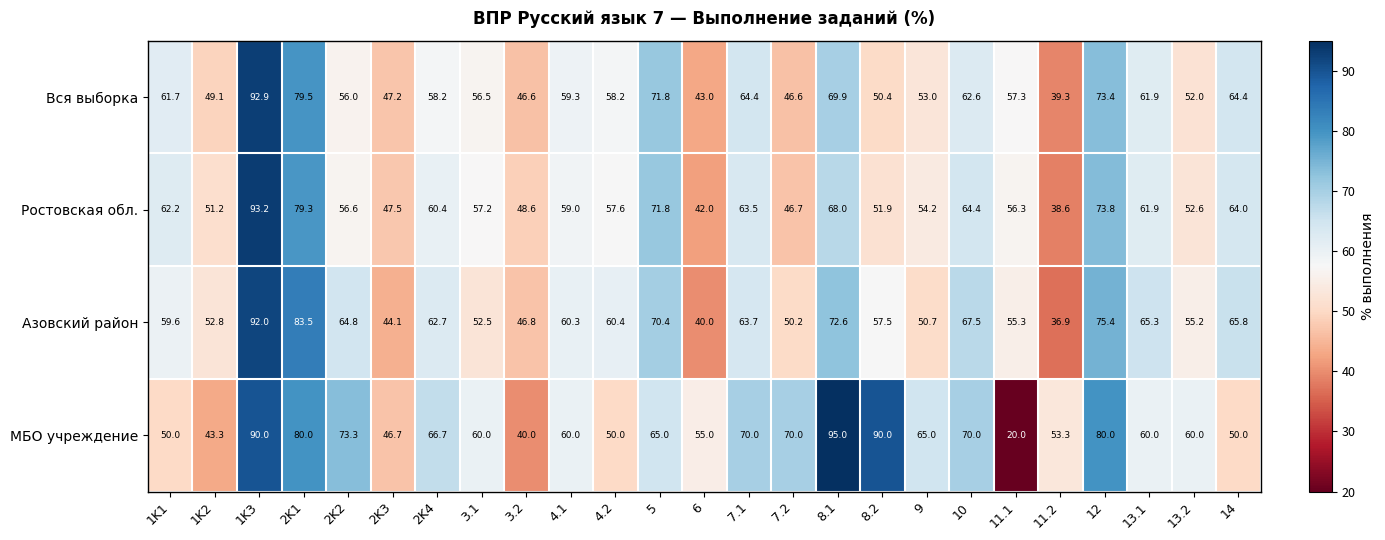

Rank the categories by Азовский район value from lowest to highest.

11.2, 6, 2K3, 3.2, 7.2, 9, 3.1, 1K2, 13.2, 11.1, 8.2, 1K1, 4.1, 4.2, 2K4, 7.1, 2K2, 13.1, 14, 10, 5, 8.1, 12, 2K1, 1K3